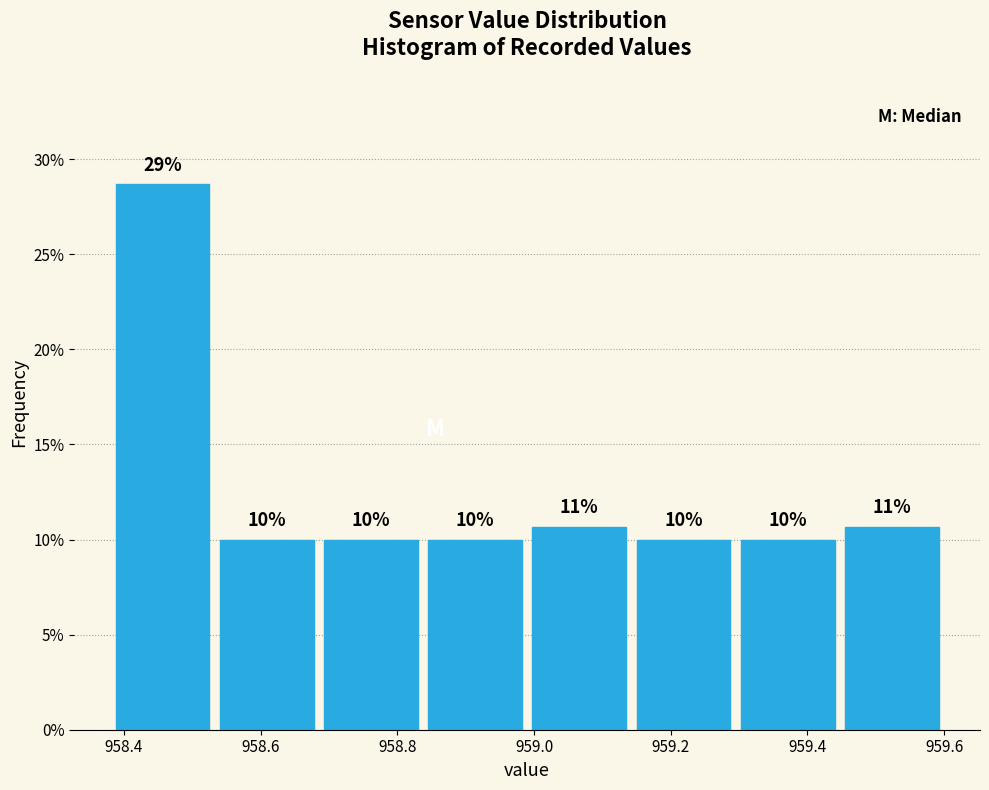

Over which range of the x-axis is the bar tallest?

958.38 to 958.54